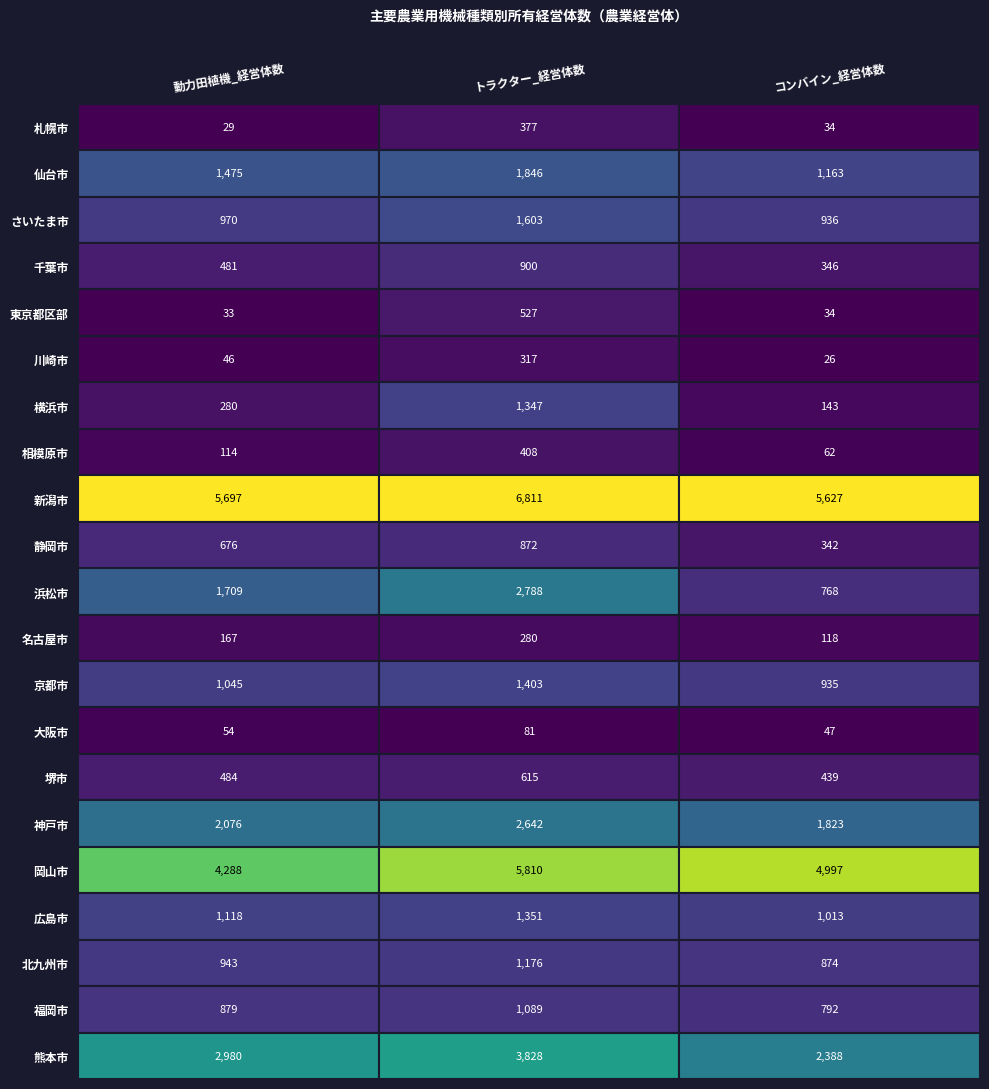

The value of トラクター_経営体数 at 静岡市 is 872. True or false?

True